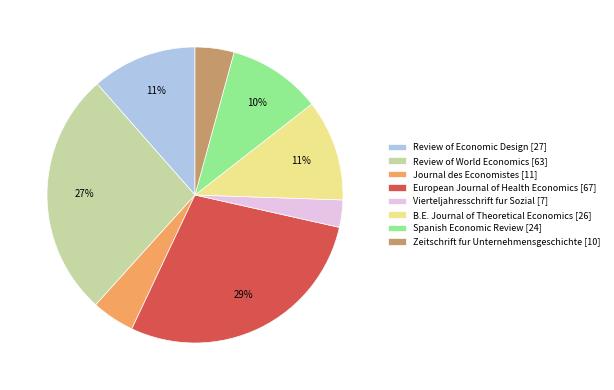

What is the largest slice in the pie chart?

European Journal of Health Economics [67]